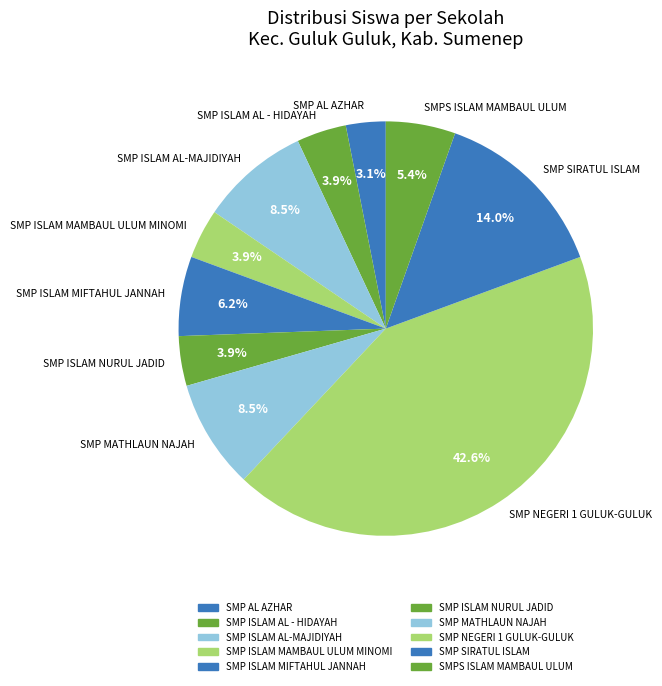

Count the number of slices in the pie.

10